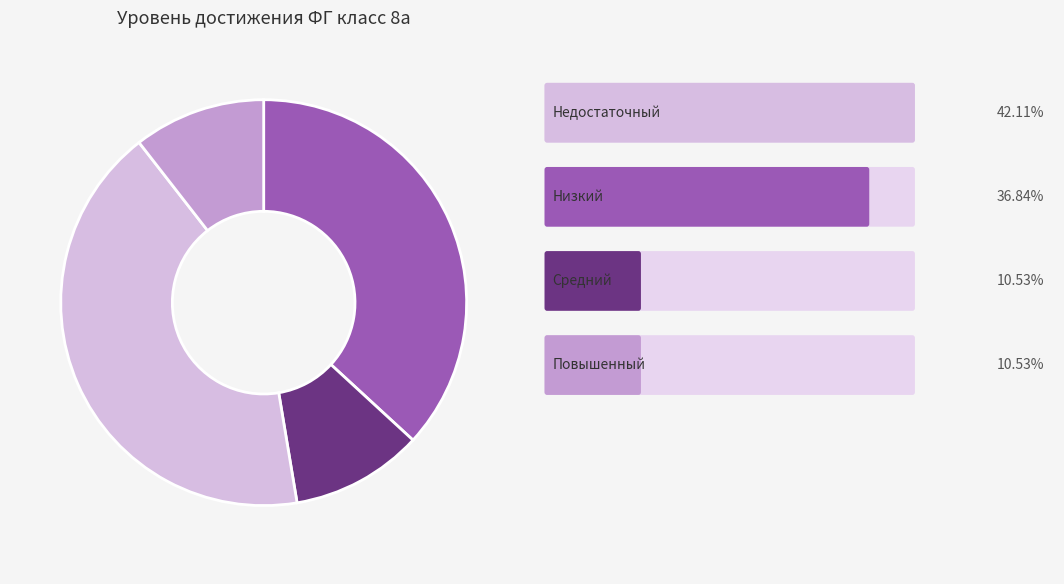

Is there a majority slice in this chart?

No